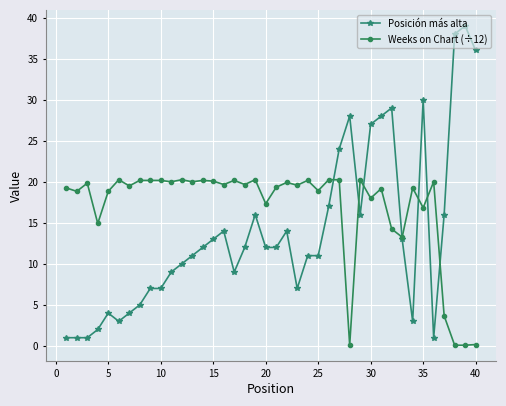

True or false: Weeks on Chart (÷12) has more than 0 interior local peaks.

True